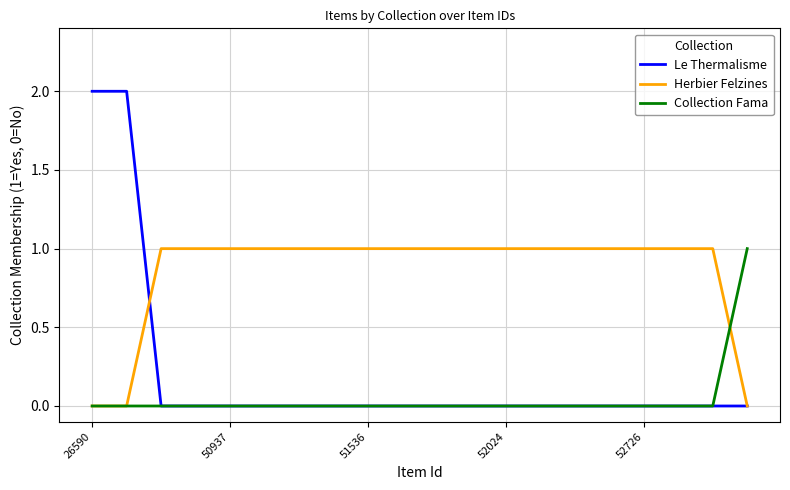

Which series has the widest spread of values?

Le Thermalisme